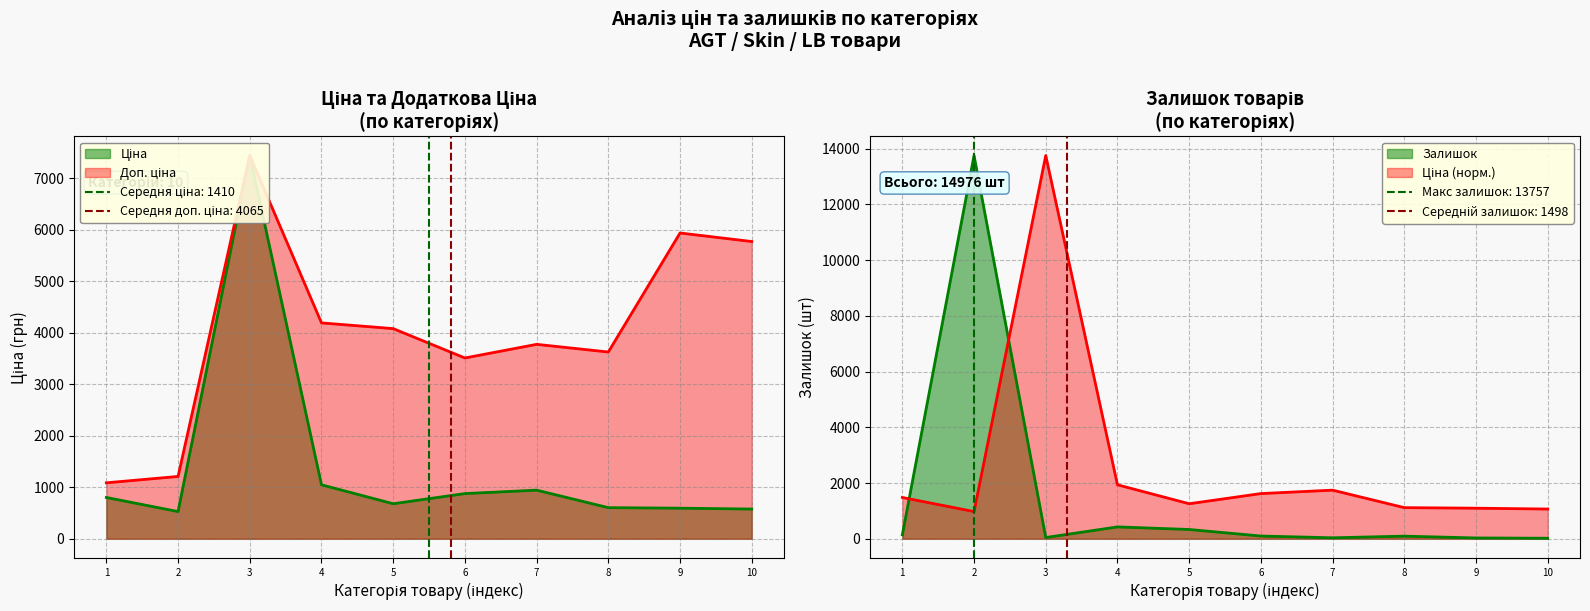

How many intersections are there between Ціна and Залишок?

2